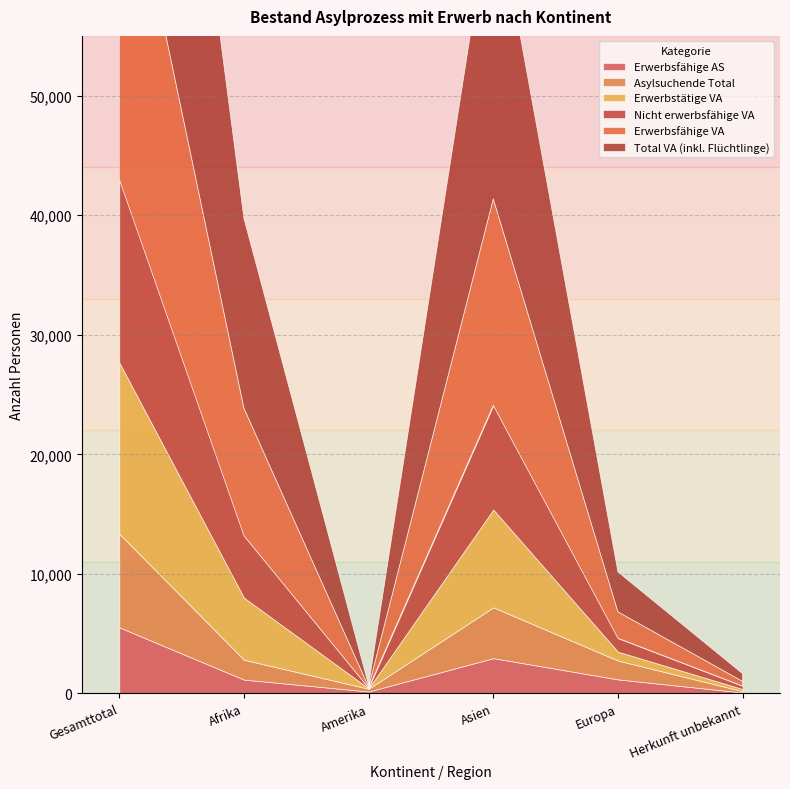

Is it true that Total VA (inkl. Flüchtlinge) equals 25998 at Asien?

True